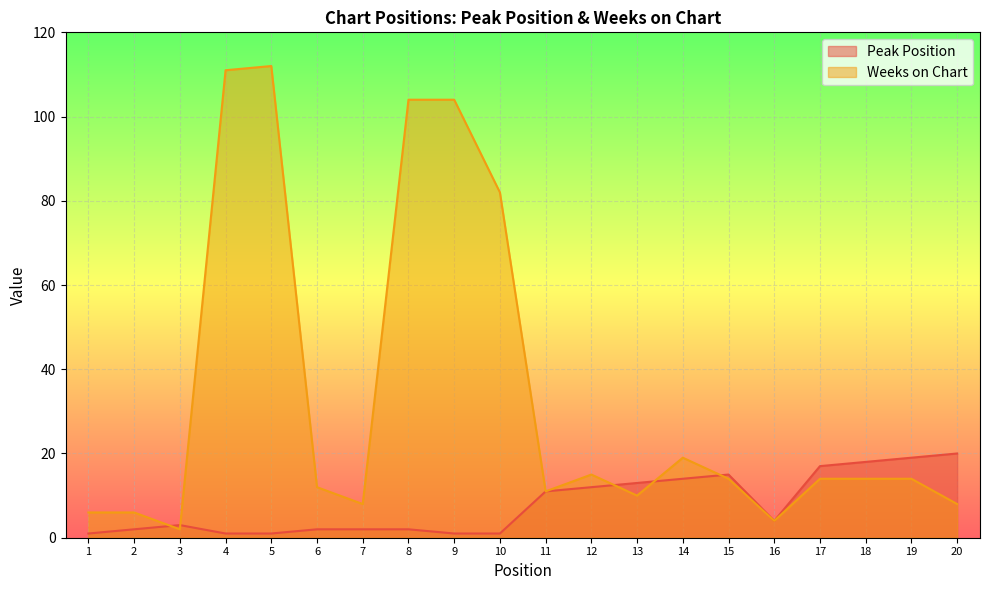

Rank the categories by Peak Position value from lowest to highest.

1, 4, 5, 9, 10, 2, 6, 7, 8, 3, 16, 11, 12, 13, 14, 15, 17, 18, 19, 20